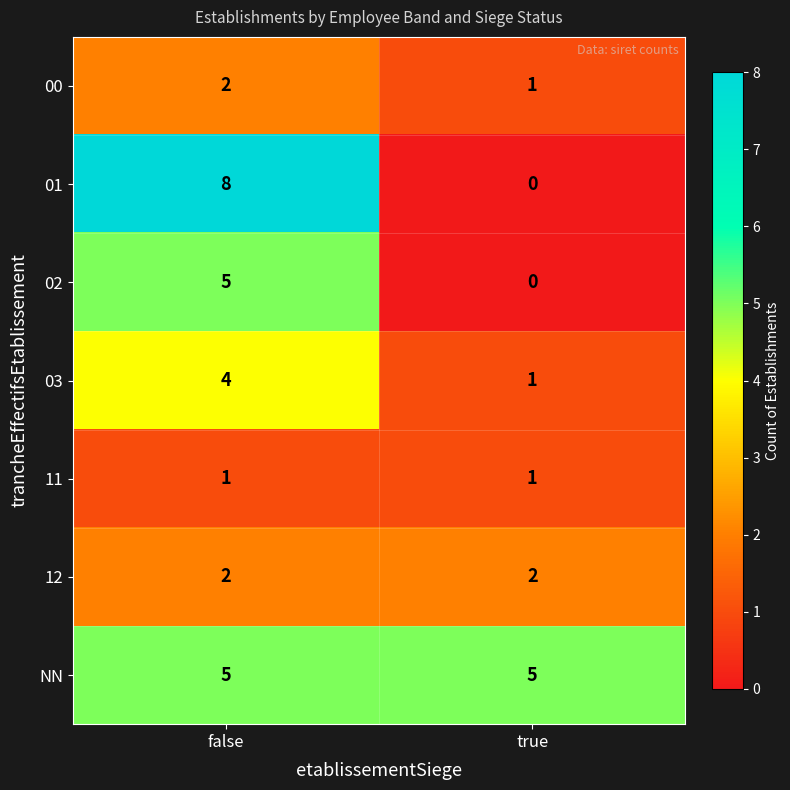

What is the spread (max minus min) of values at false?

7